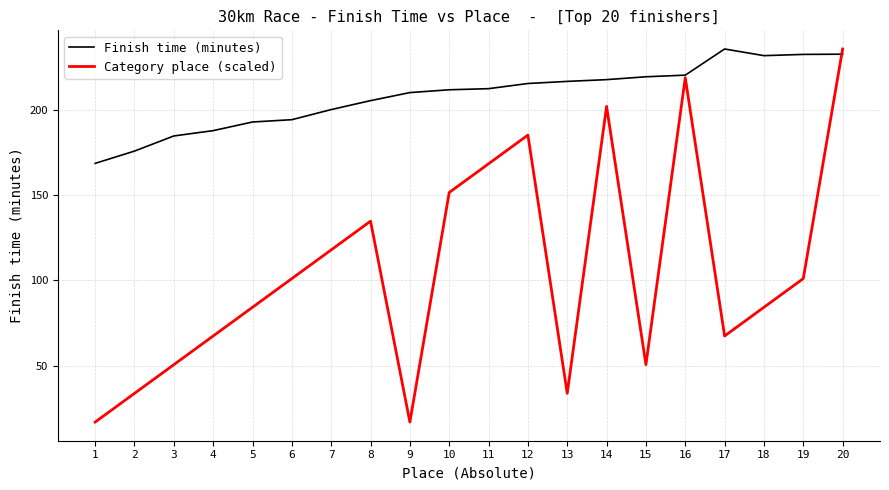

At which category is the sum across all series the highest?

20